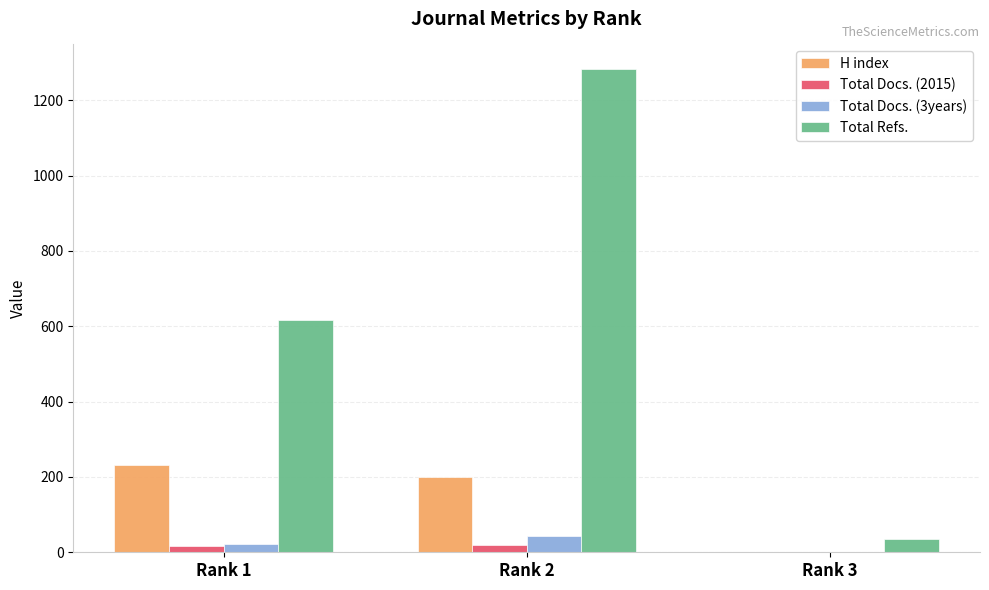

What are all the series names shown in the legend?

H index, Total Docs. (2015), Total Docs. (3years), Total Refs.